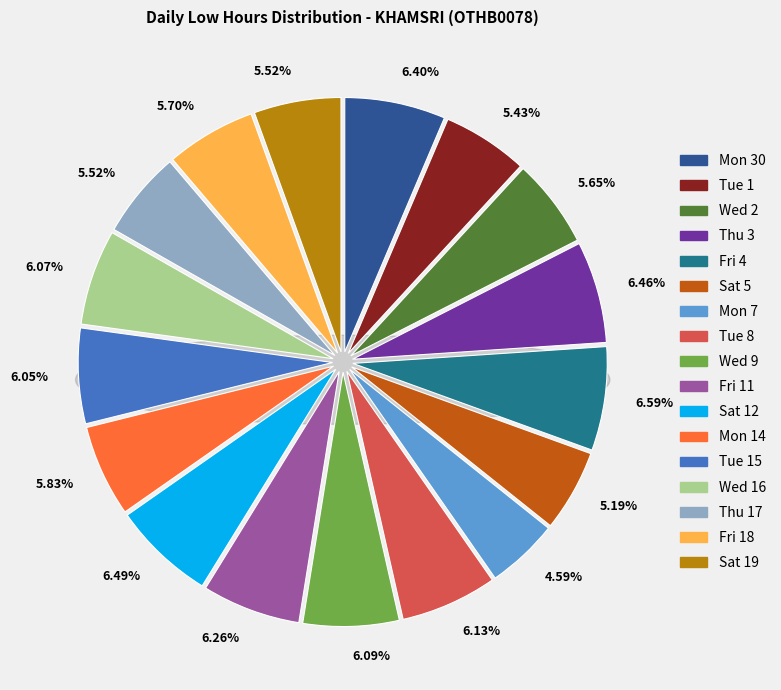

Count the number of slices in the pie.

17